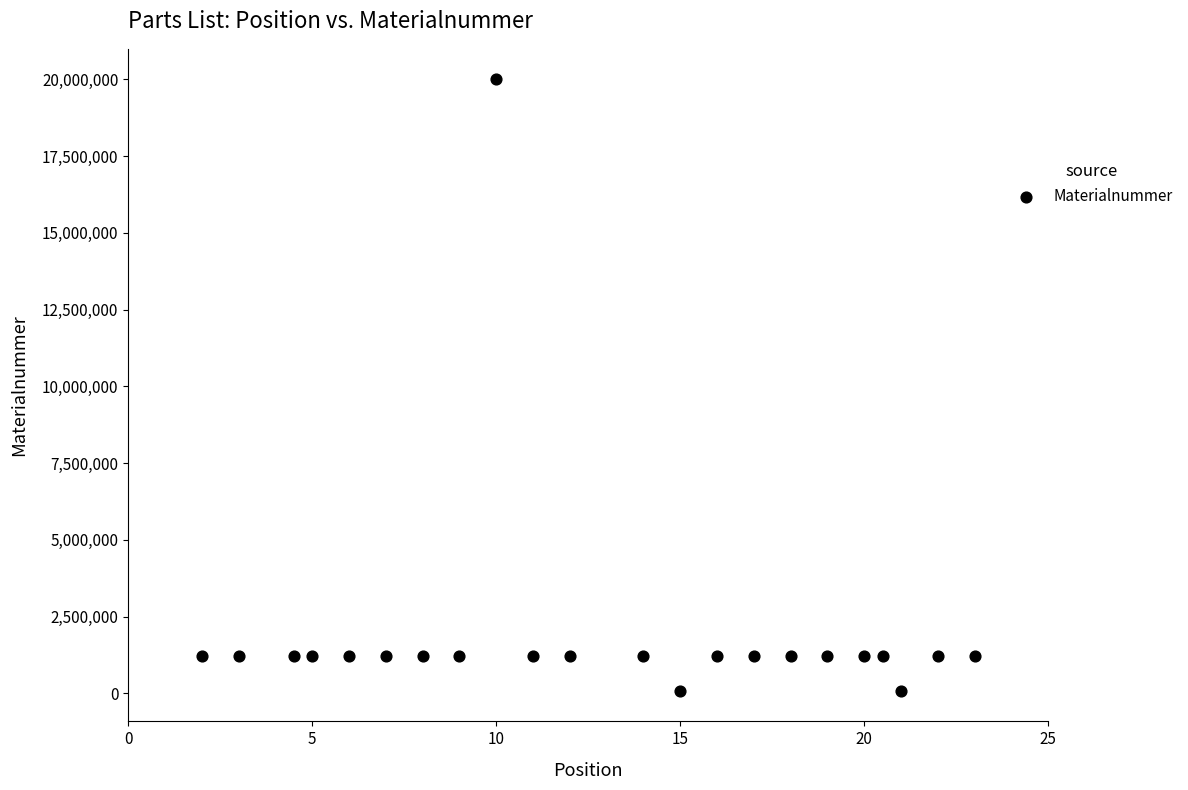

What is the range of Y values (max minus min)?

19921874